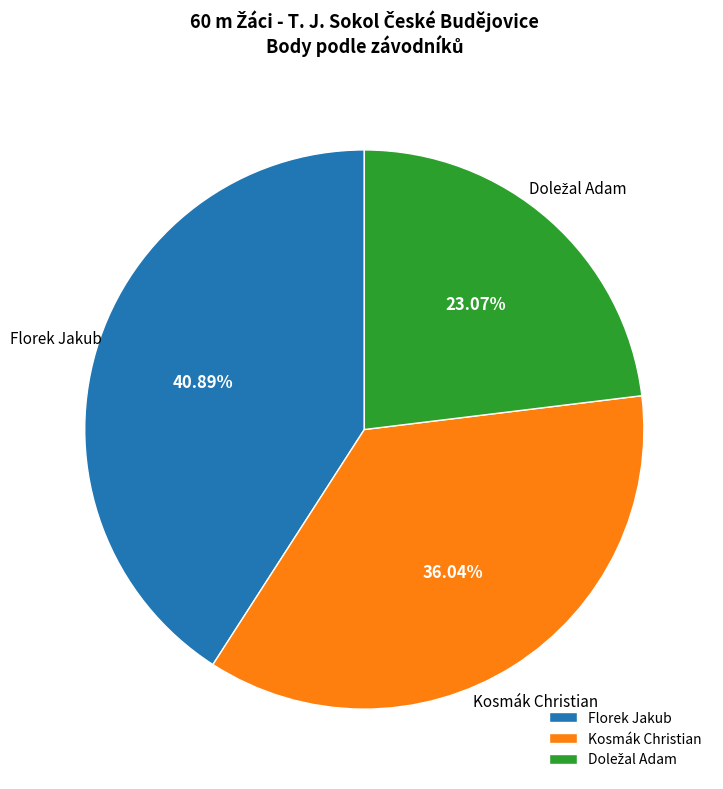

How many slices are in this pie chart?

3